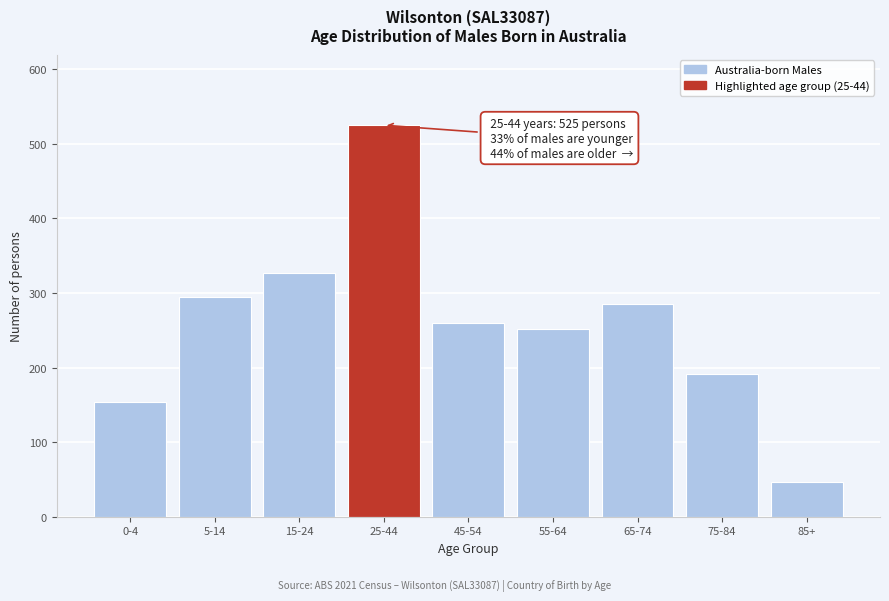

Reading left to right, transcribe all the data shown in this chart.

0-4=154	5-14=295	15-24=327	25-44=525	45-54=260	55-64=252	65-74=285	75-84=192	85+=47